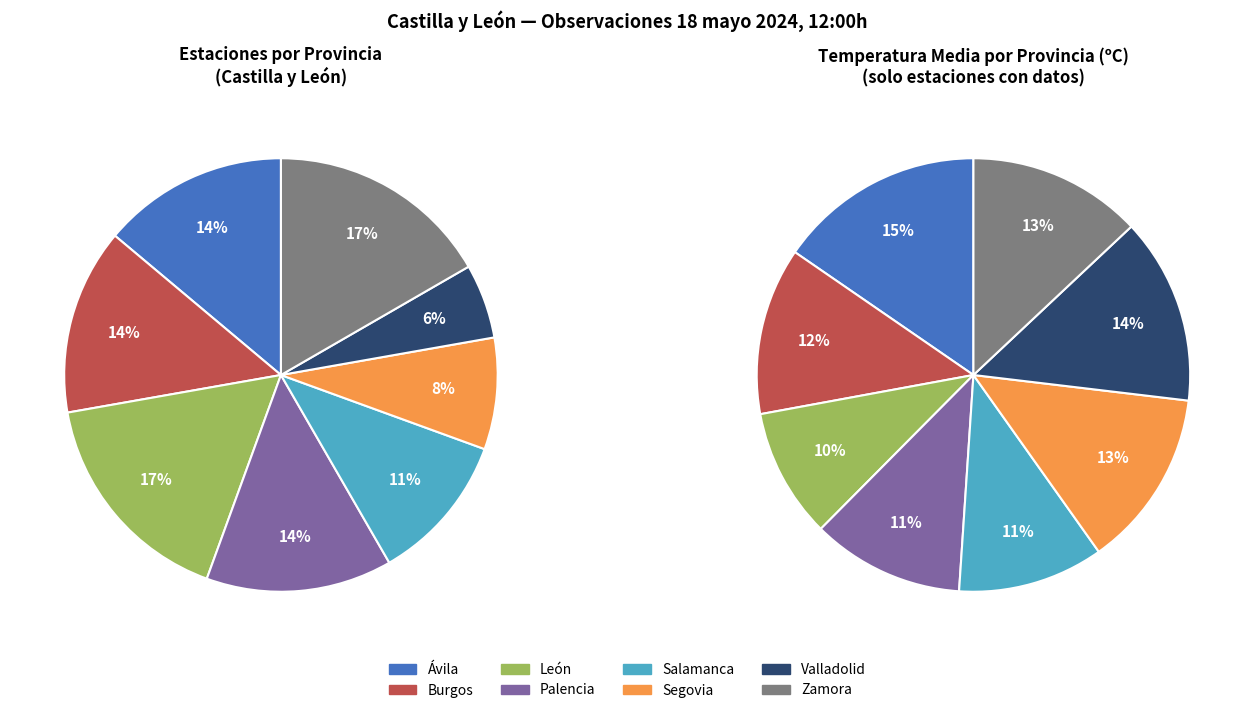

Do Ávila and Palencia together represent more than half of the pie?

No